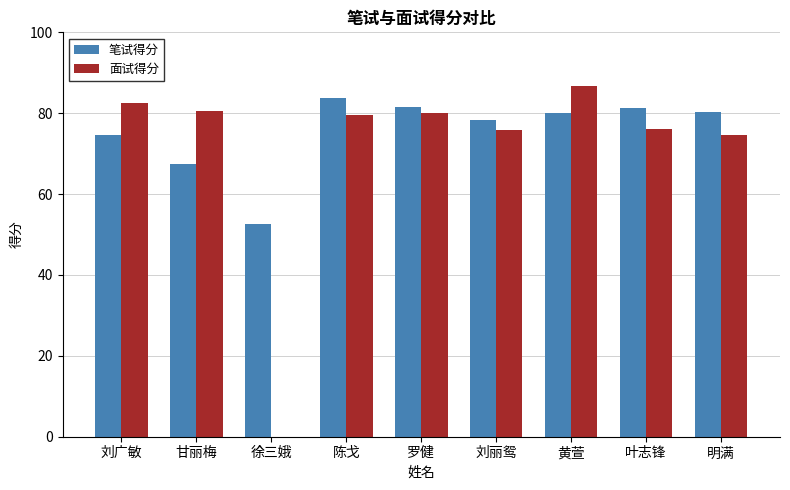

Which category has the highest value in the 面试得分 series?

黄萱